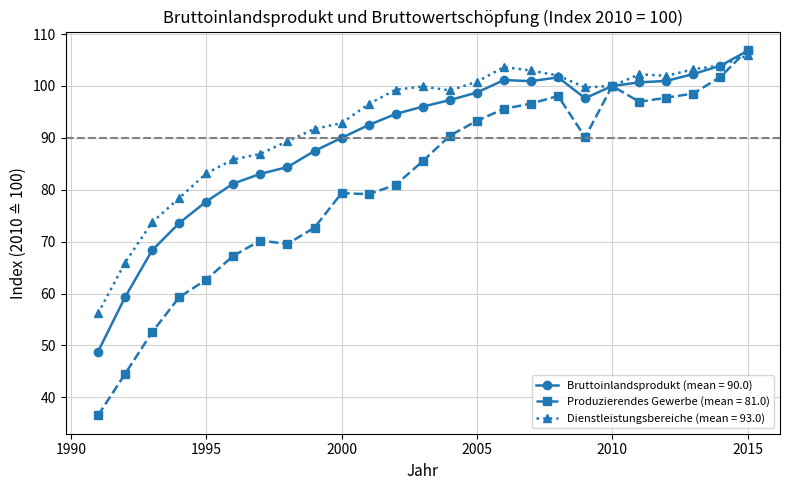

Is this an area chart (filled region under the line)?

No